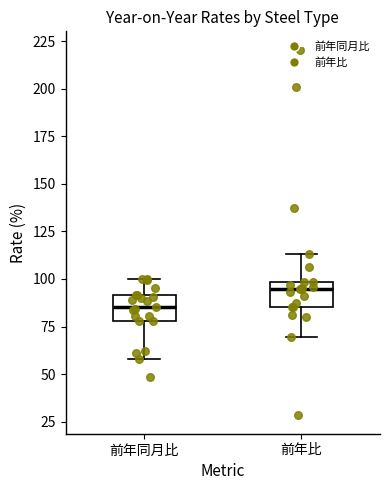

Where is the lower edge of the box for 前年同月比 on the y-axis? The values are not printed on the chart, so give them approximately, as read against the axis.

80